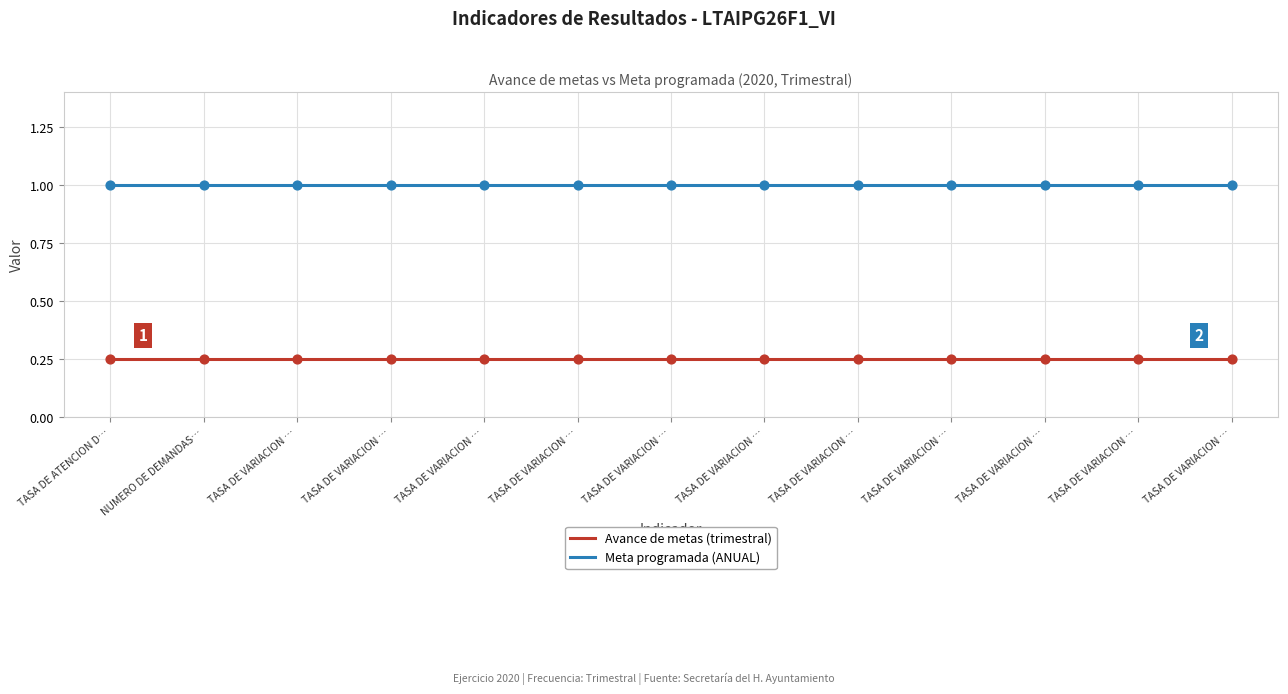

At which category is the sum across all series the highest?

TASA DE ATENCION D…